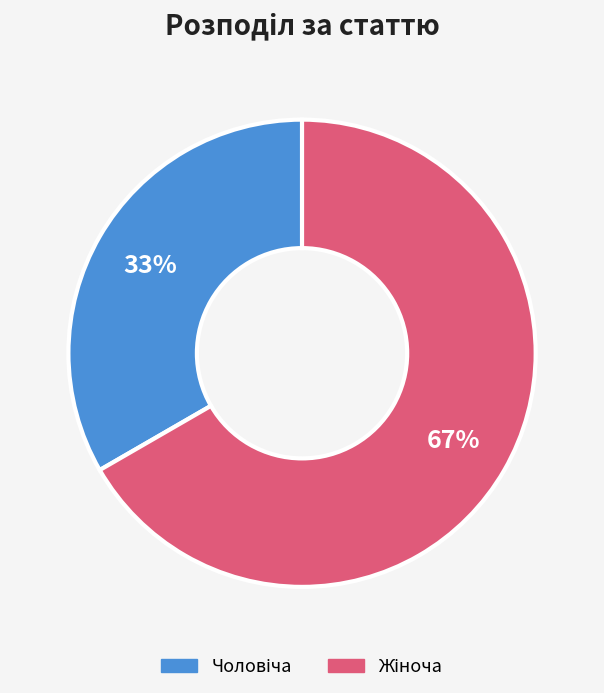

Does any single category account for the majority?

Yes